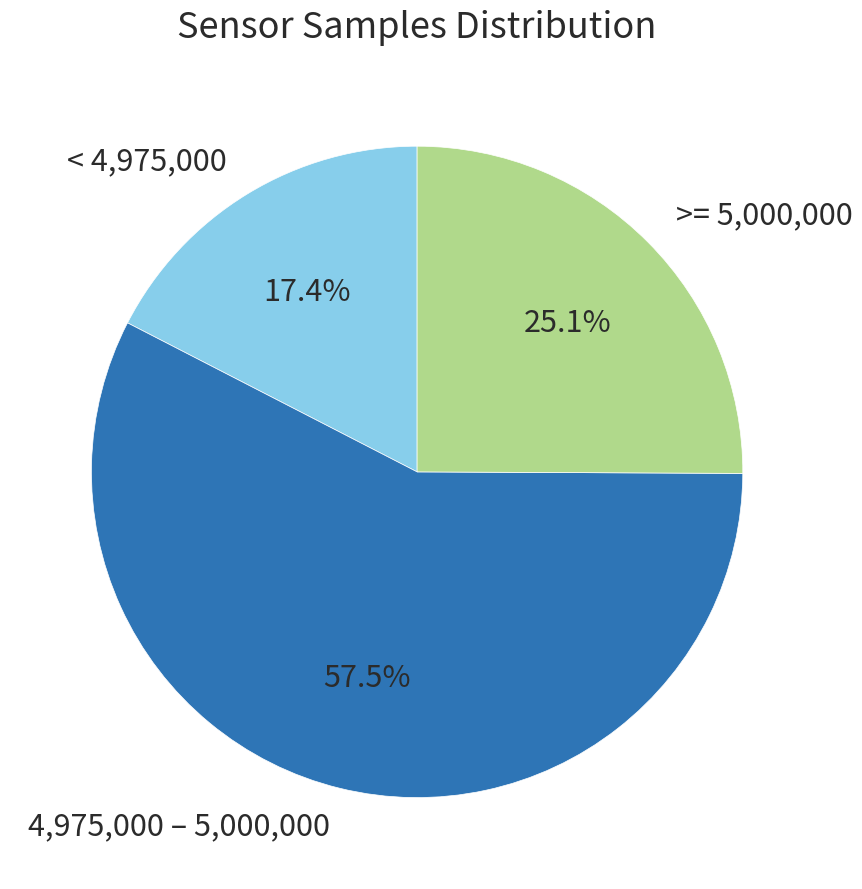

What is the majority slice?

4,975,000 – 5,000,000